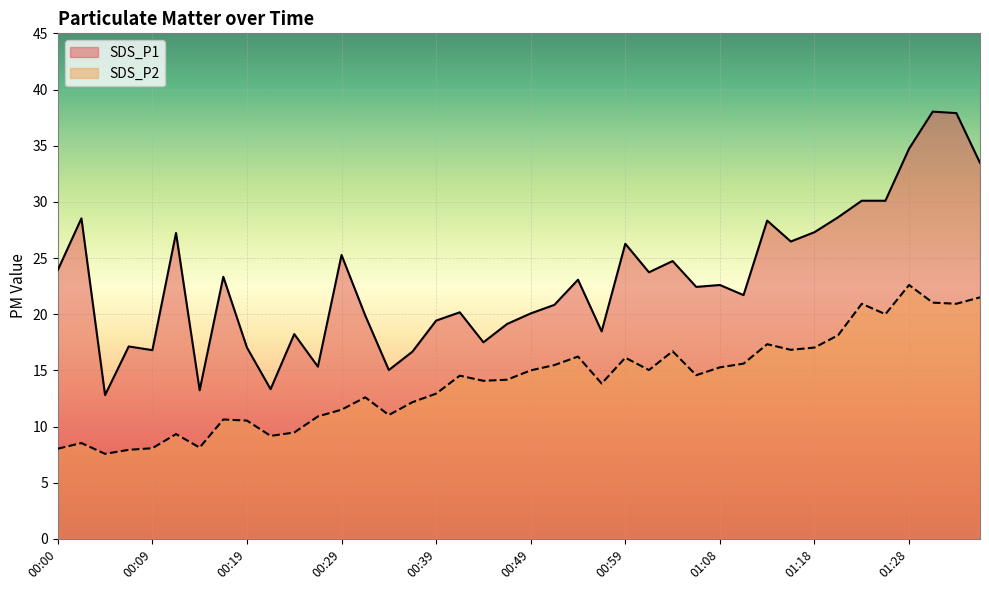

Rank the series by their average value, from lowest to highest.

SDS_P2, SDS_P1